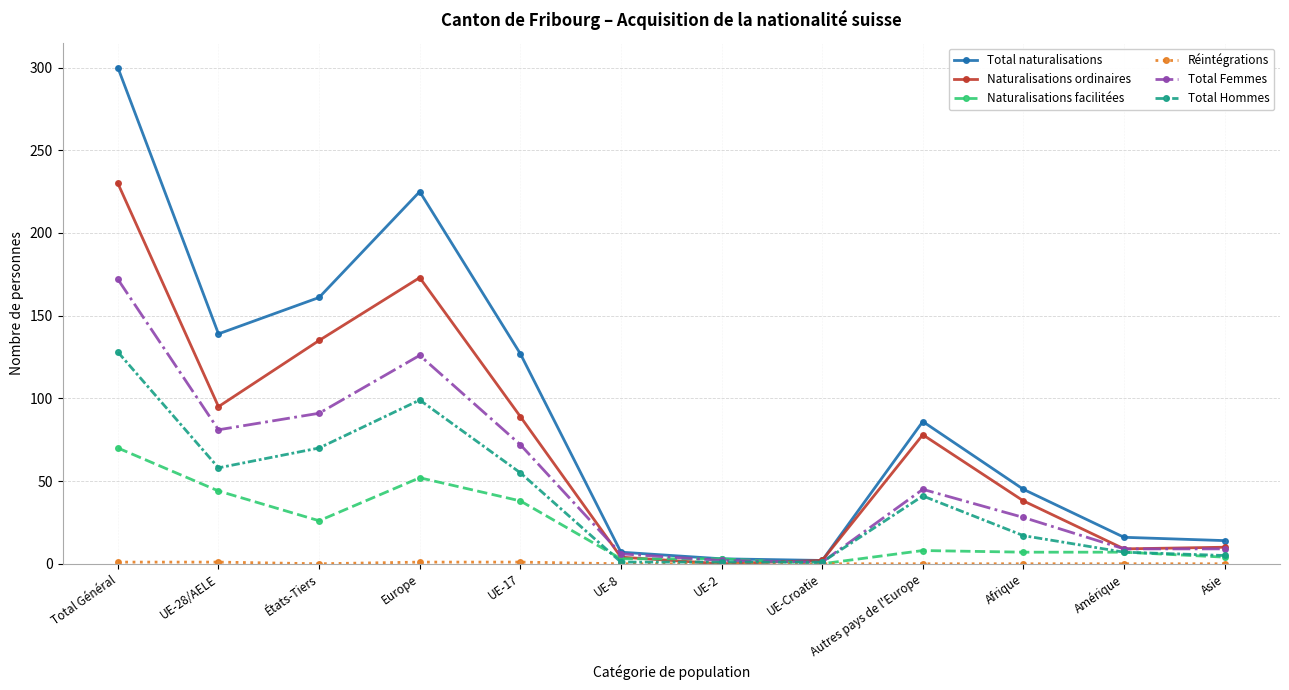

What is the approximate value of Naturalisations ordinaires at Total Général, to the nearest 10?

230